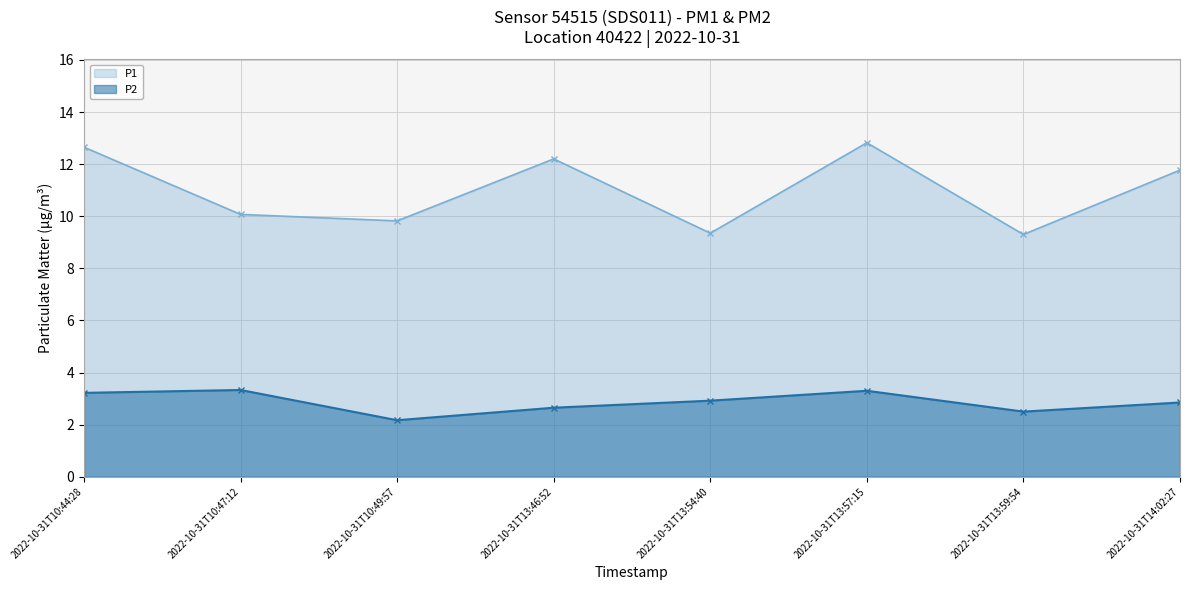

Reading left to right, extract all data points from this chart.

P1: 12.7	10.1	9.8	12.2	9.3	12.8	9.3	11.8
P2: 3.2	3.3	2.2	2.6	2.9	3.3	2.5	2.9